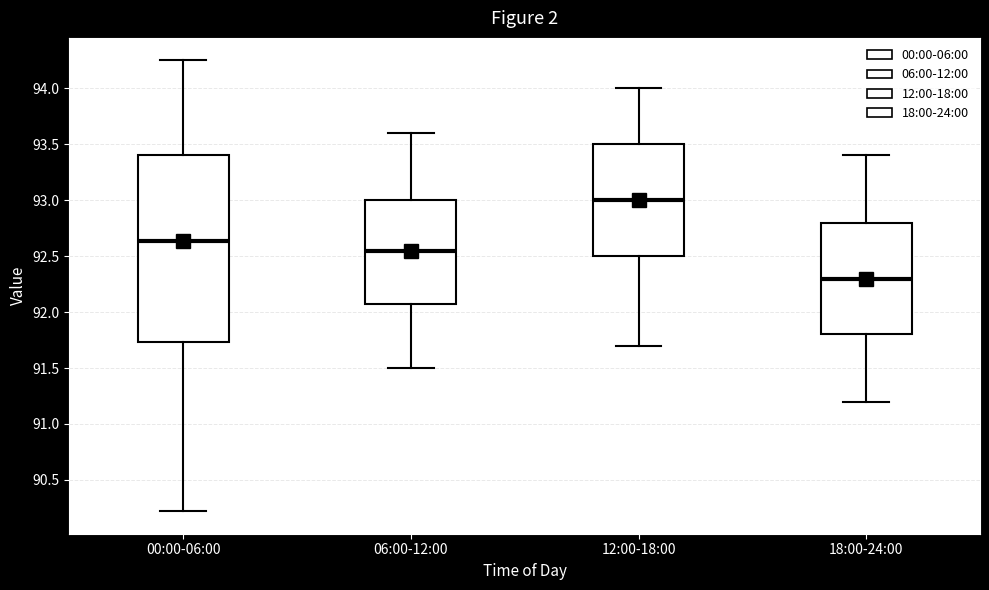

Which box is the tallest, from its lower edge to its upper edge?

00:00-06:00